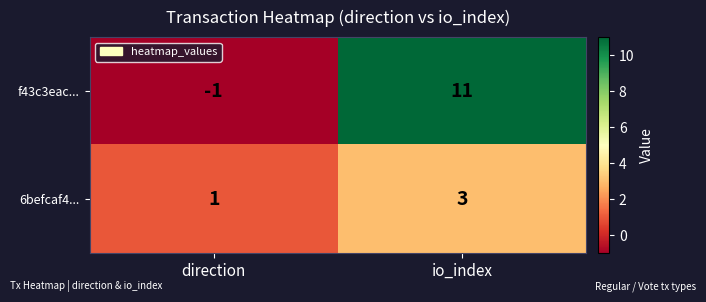

Read the 6befcaf4... value at io_index.

3